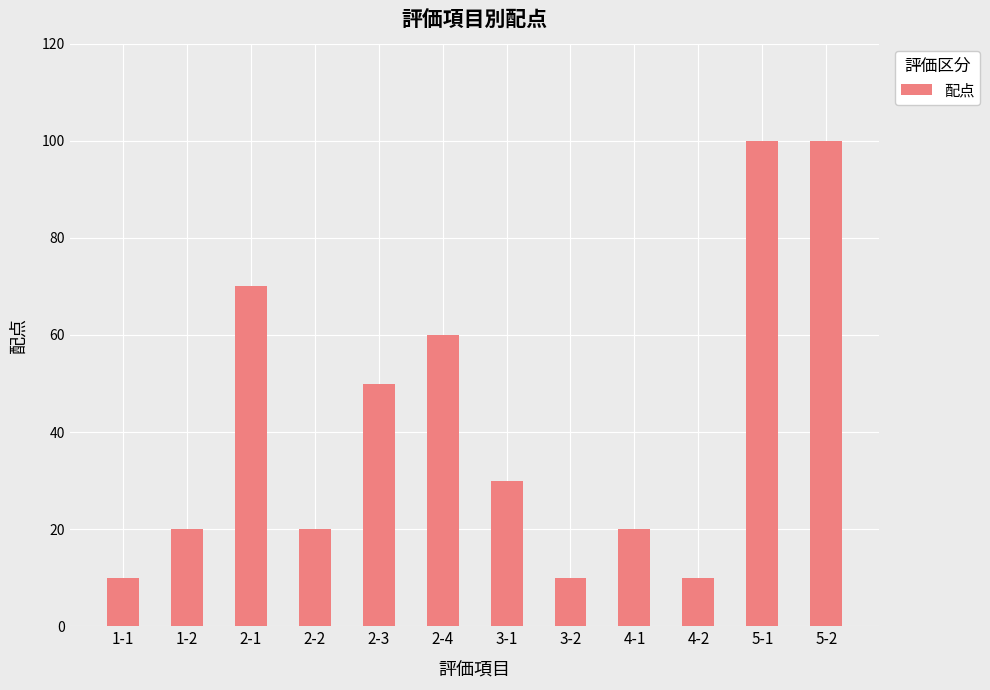

What is the approximate value at 2-1, to the nearest 10?

70